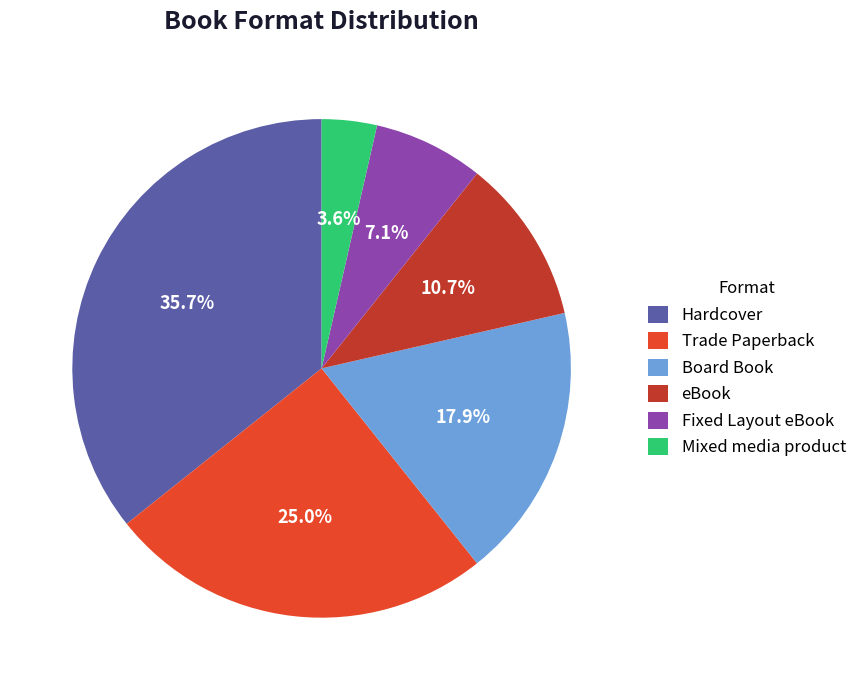

Count the number of slices in the pie.

6